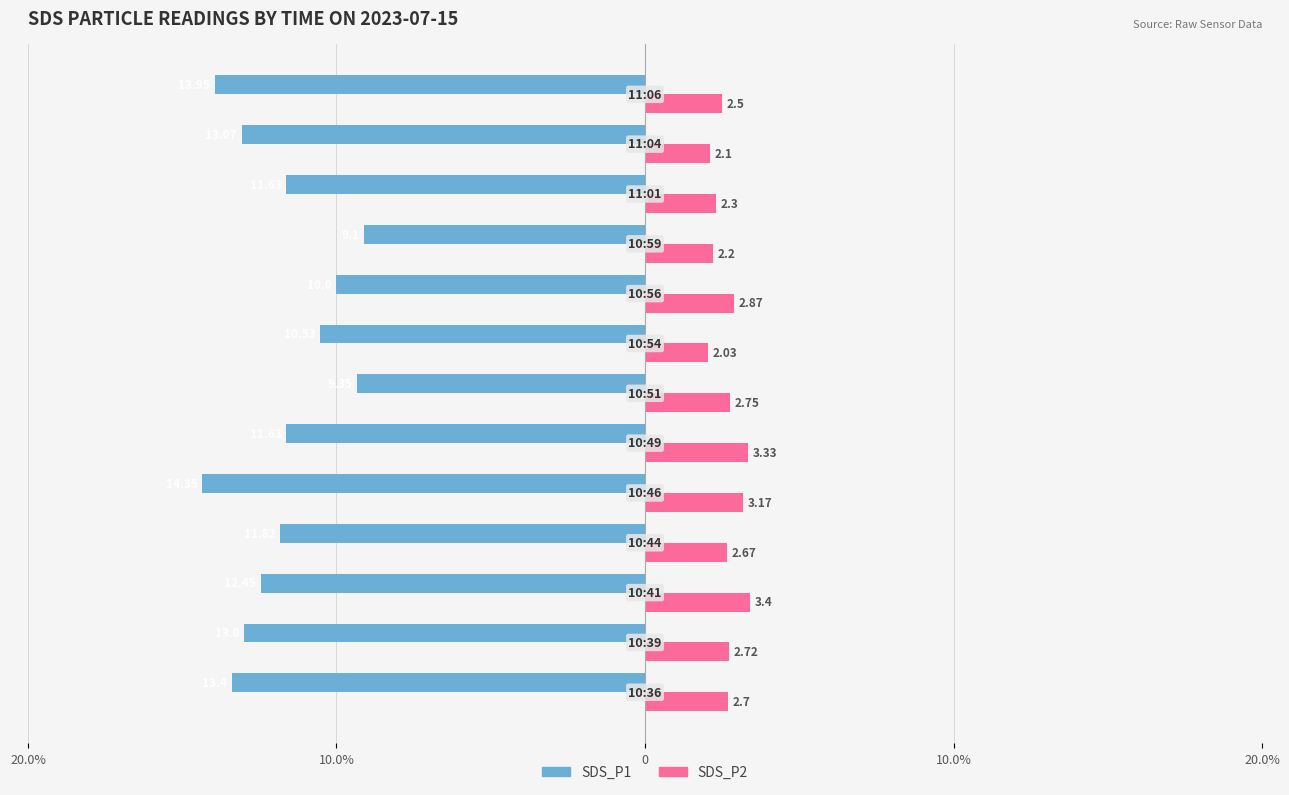

At how many categories does at least one series exceed -3?

13